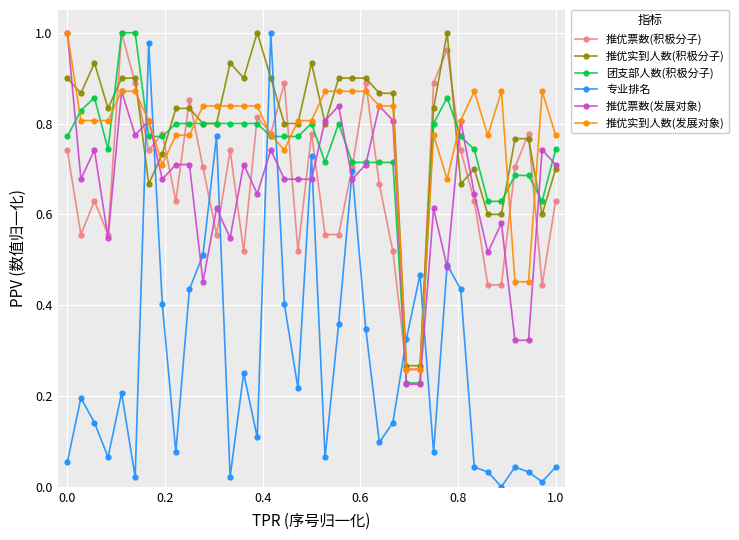

True or false: 专业排名 and 推优实到人数(积极分子) intersect in this chart.

True